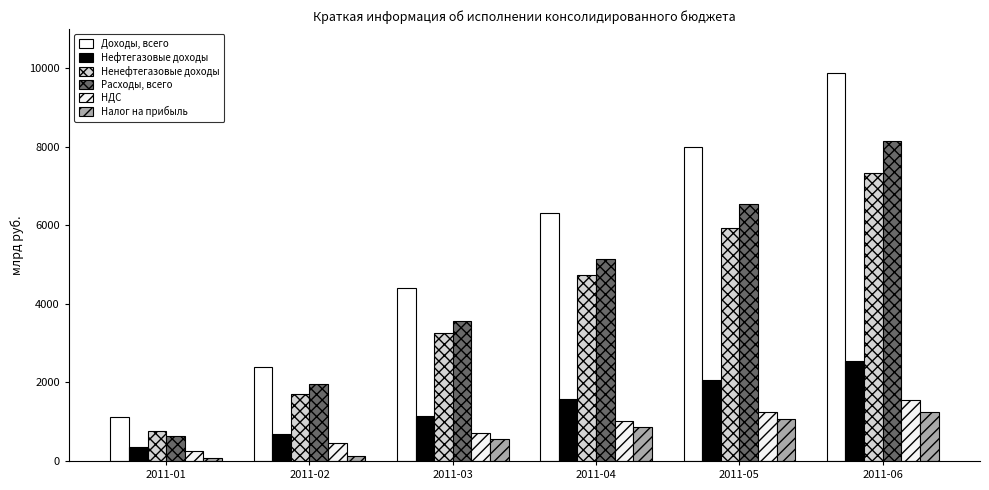

What is the difference between the Налог на прибыль values at 2011-06 and 2011-04?

396.5